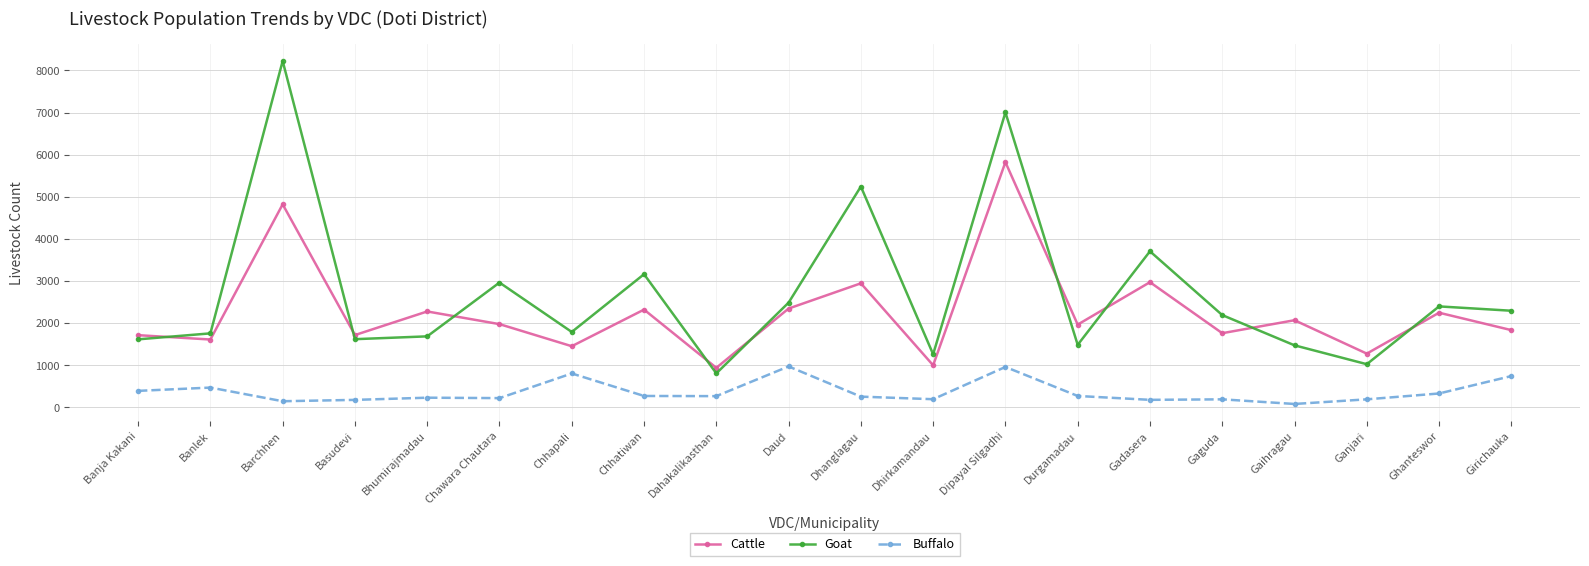

Where is the first local maximum for Goat?

Barchhen